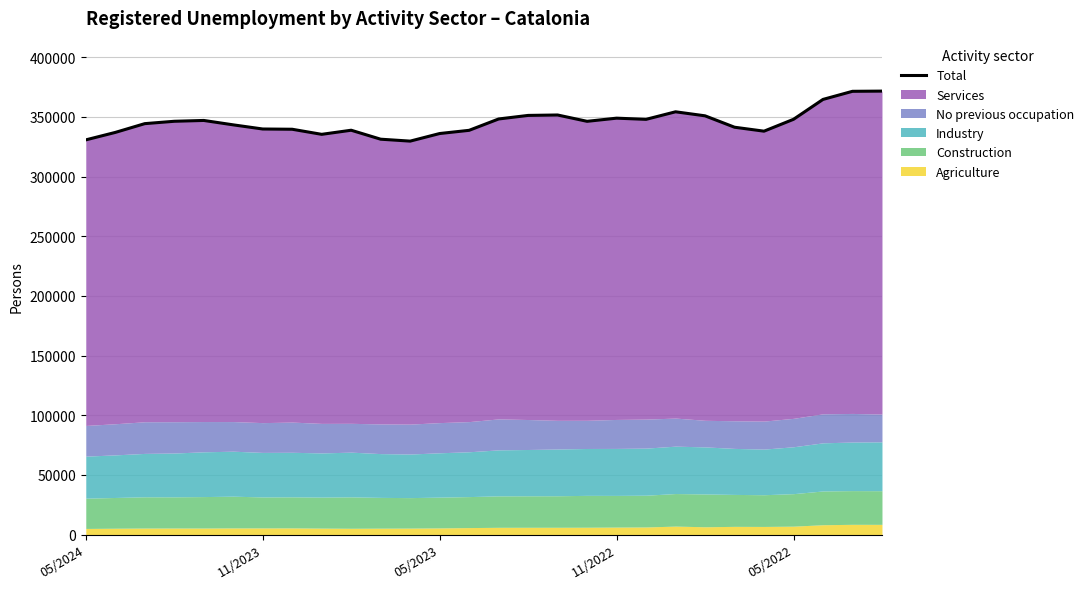

How many categories are shown in the chart?

28